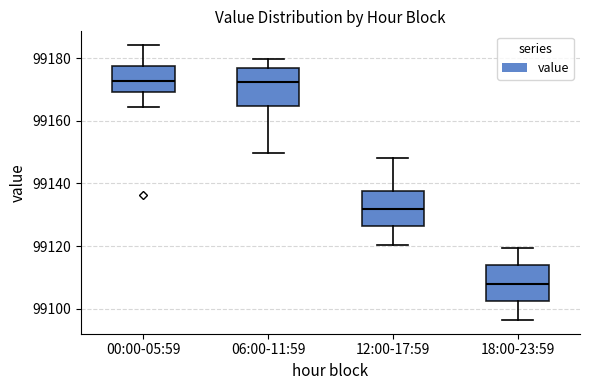

Where is the upper edge of the box for 06:00-11:59 on the y-axis? The values are not printed on the chart, so give them approximately, as read against the axis.

99176